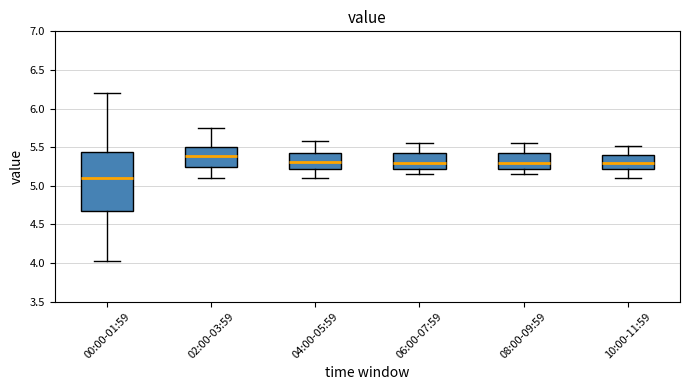

Which box's median line is the lowest?

00:00-01:59